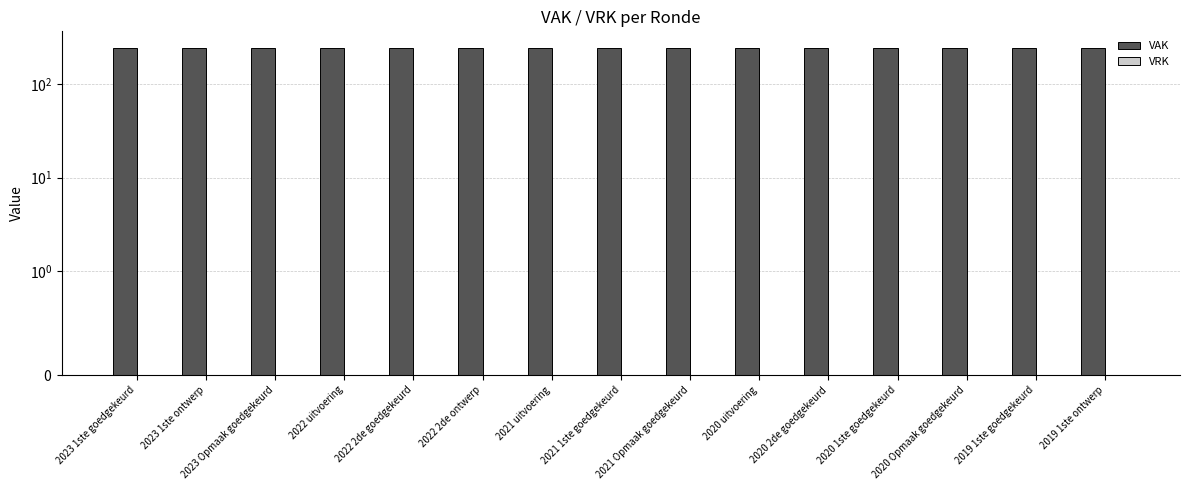

What is the label of the 7th bar from the left?

2021 uitvoering